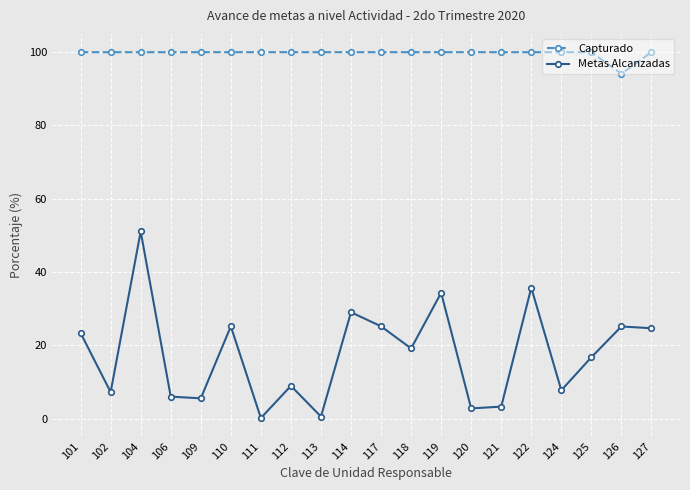

What is the difference between the maximum and minimum values in the Metas Alcanzadas series?

50.9